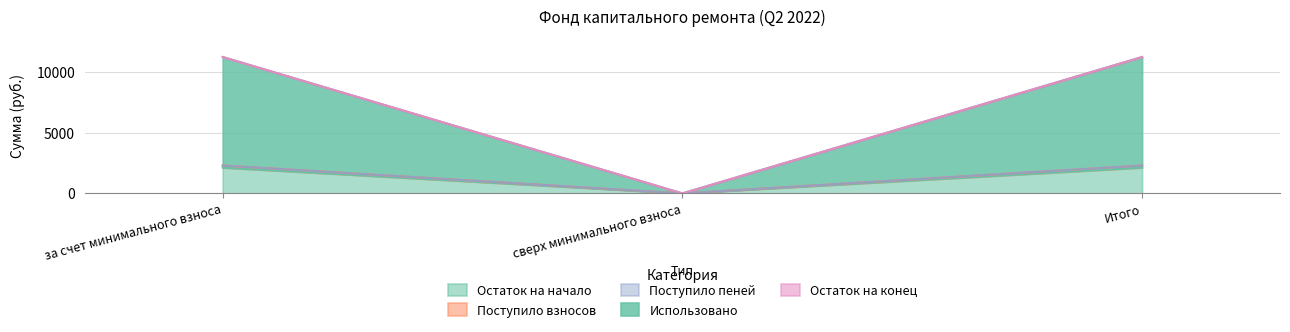

What is the label of the 3rd point from the left?

Итого